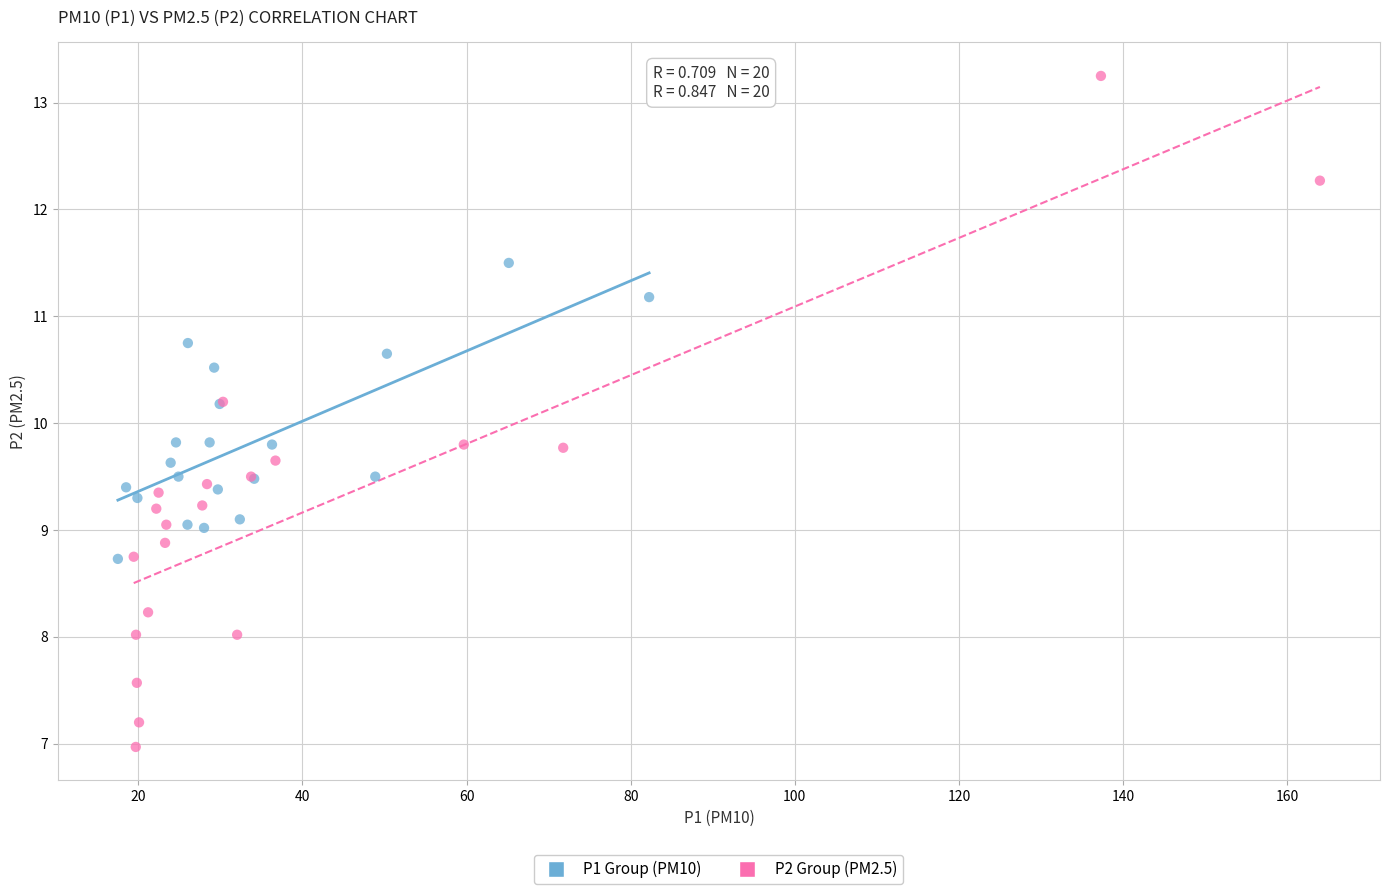

Which series has the widest spread of Y values?

P2 Group (PM2.5)